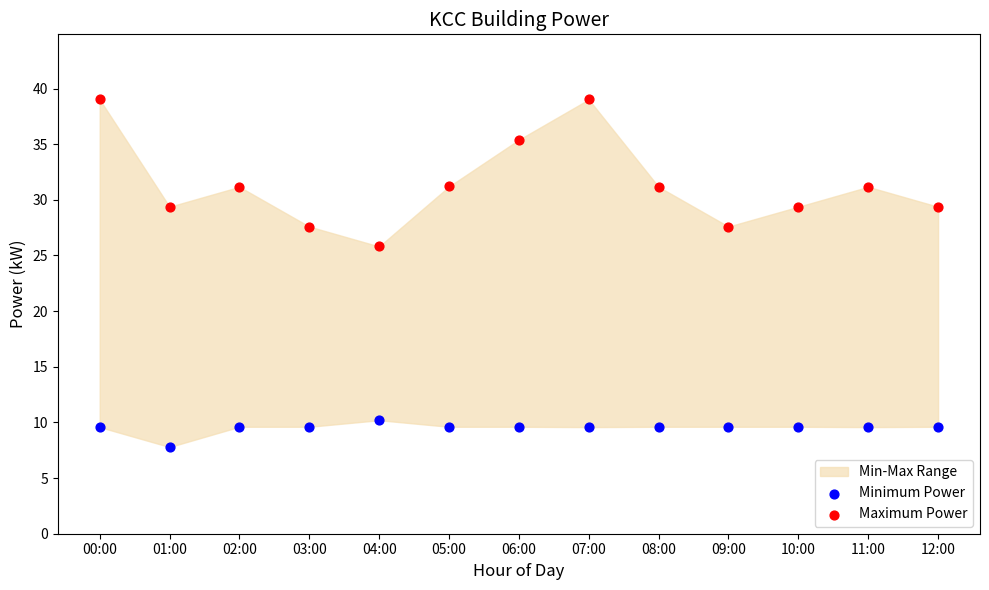

Which series contains the lowest Y value?

Minimum Power